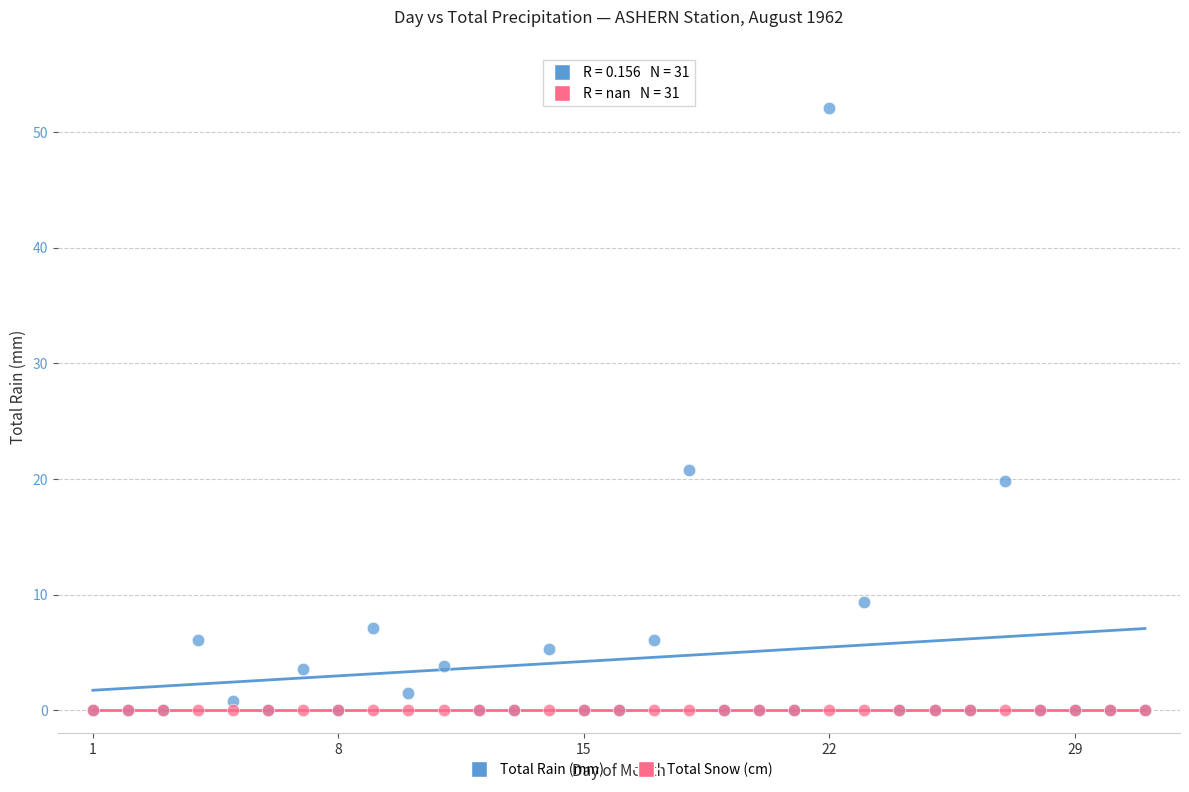

Which series contains the highest Y value?

Total Rain (mm)